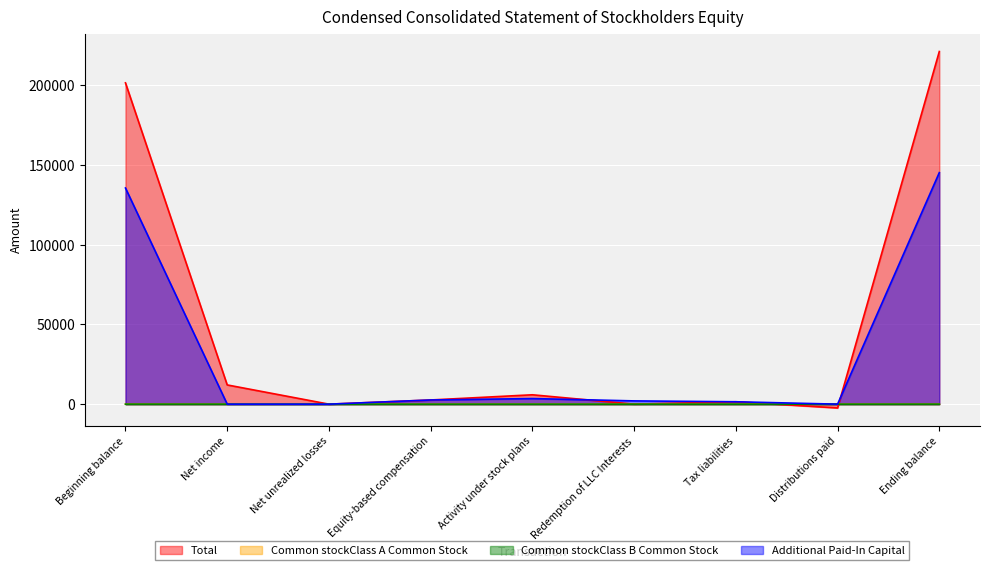

How many lines are shown in the chart?

4